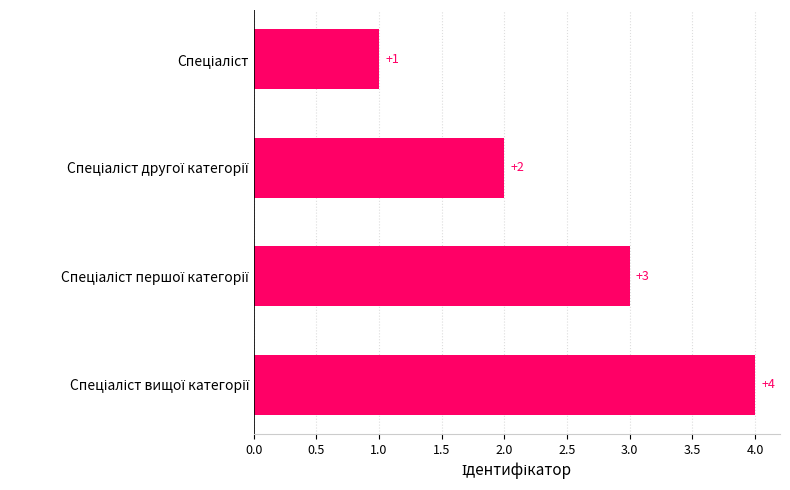

What is the value of the 4th bar from the top?

4